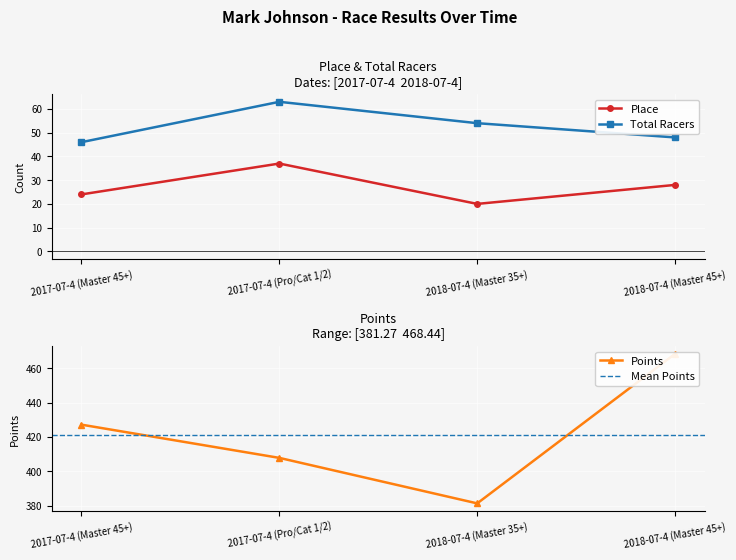

How many data points does each series have?

4